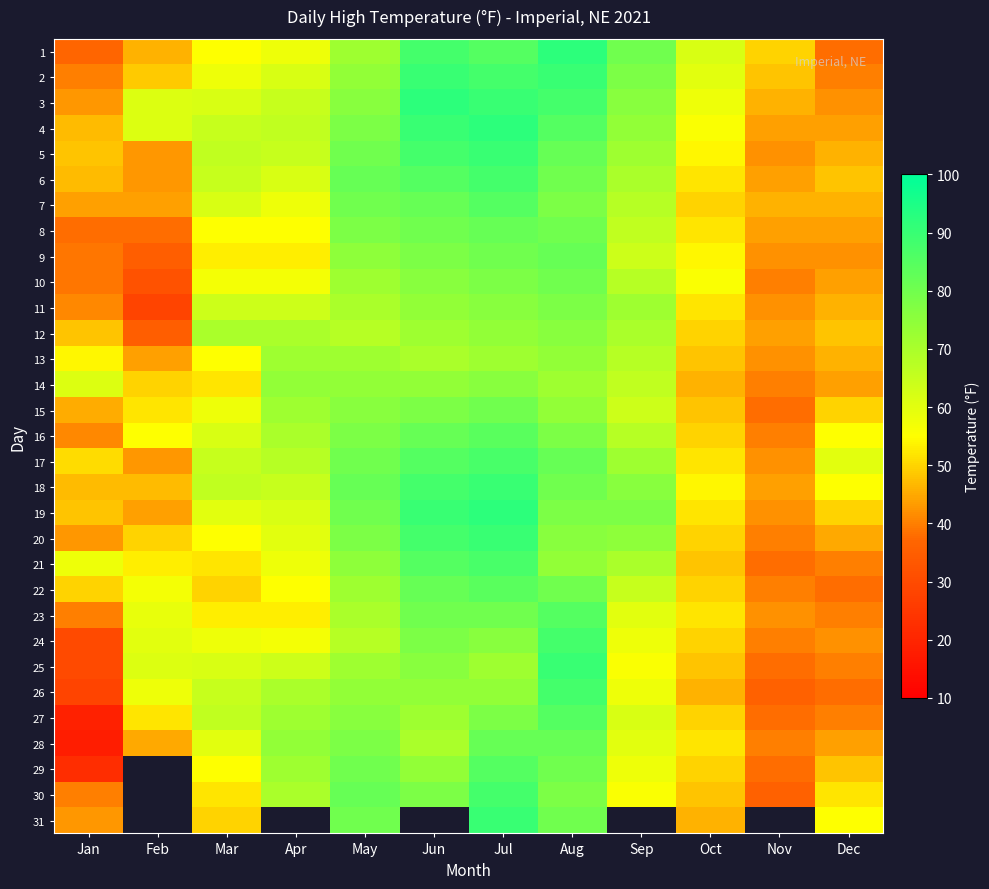

Which category has the highest value in the 23 series?

Aug